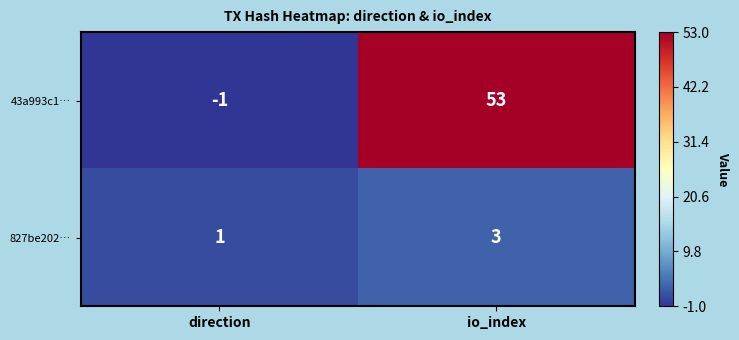

Rank the series by their maximum value, from lowest to highest.

827be202…, 43a993c1…